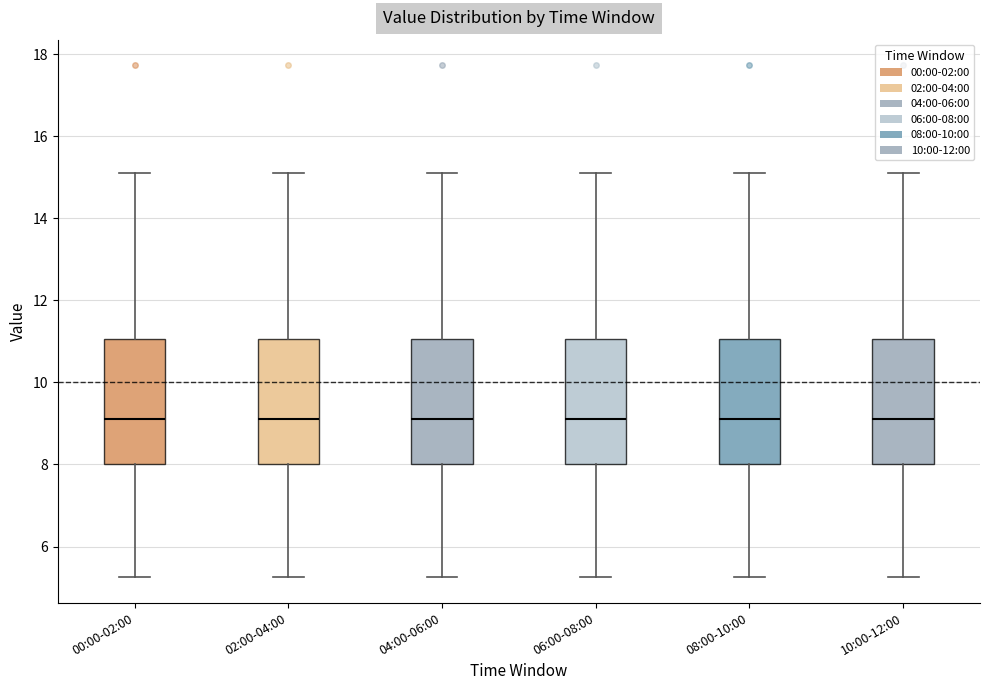

Where is the upper edge of the box for 08:00-10:00 on the y-axis? The values are not printed on the chart, so give them approximately, as read against the axis.

11.0